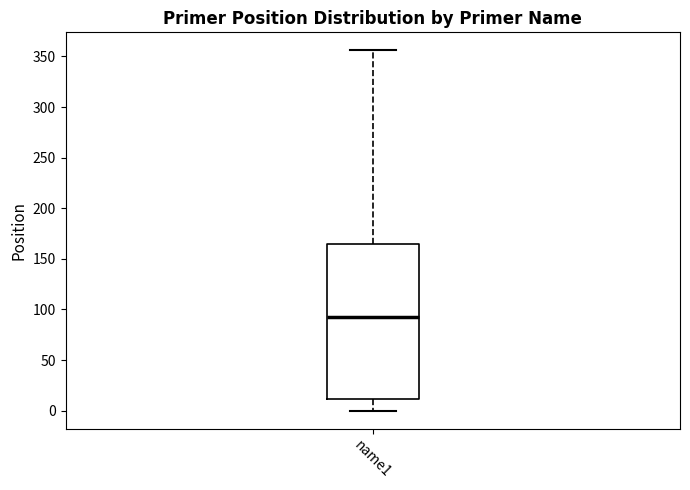

Transcribe this box plot: give where the median line is, the range the box spans, and where the two whiskers end, as read against the y-axis. The values are not printed on the chart, so give them approximately, as read against the axis.

median 95, box 10 to 165, whiskers 0 to 355